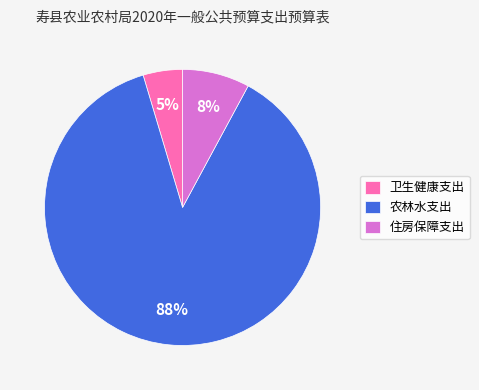

What is the majority slice?

农林水支出